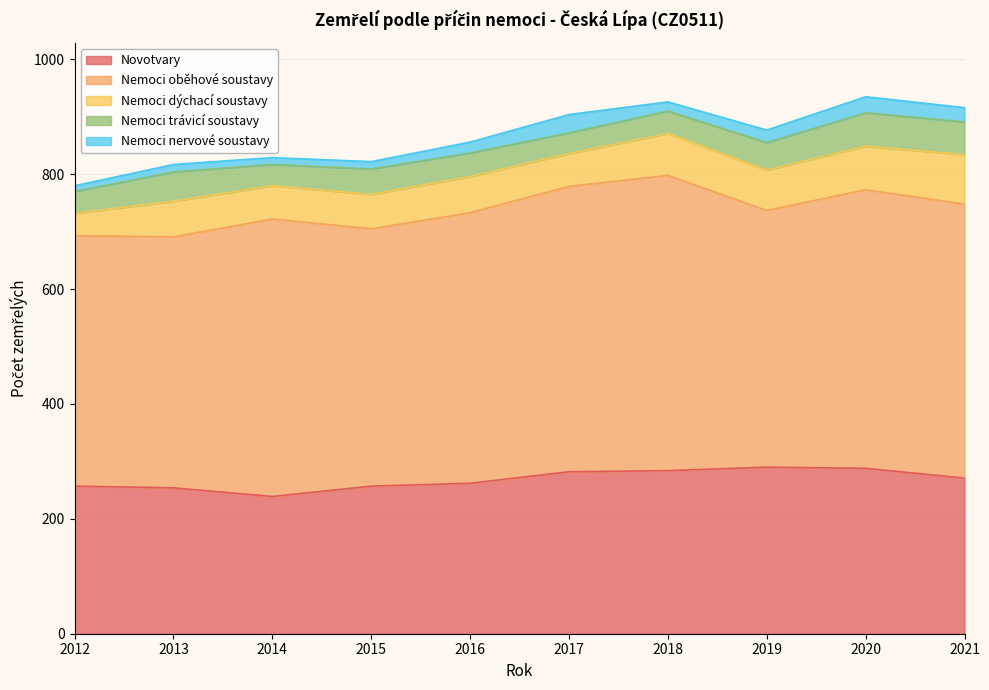

Reading left to right, transcribe all the data shown in this chart.

Novotvary: 257	254	239	257	262	282	284	290	288	271
Nemoci oběhové soustavy: 436	437	483	448	471	497	514	447	485	477
Nemoci dýchací soustavy: 39	62	58	60	63	57	73	70	76	86
Nemoci trávicí soustavy: 38	51	37	44	41	36	39	48	58	57
Nemoci nervové soustavy: 10	13	12	13	19	32	16	22	28	25